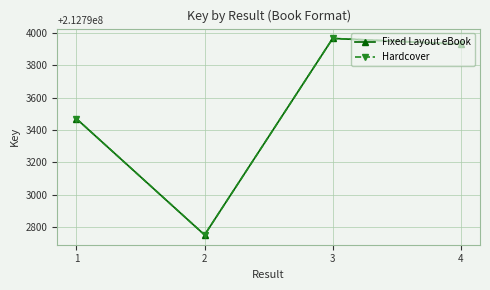

What is the average value of the Fixed Layout eBook series?

212793530